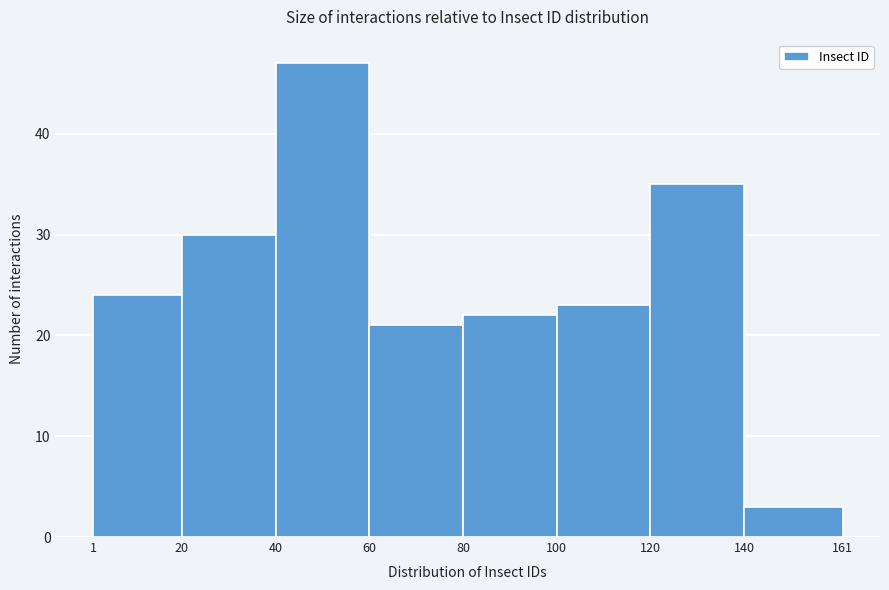

How tall is the bar that spans 20 to 40 on the x-axis? The values are not printed on the chart, so give them approximately, as read against the axis.

30